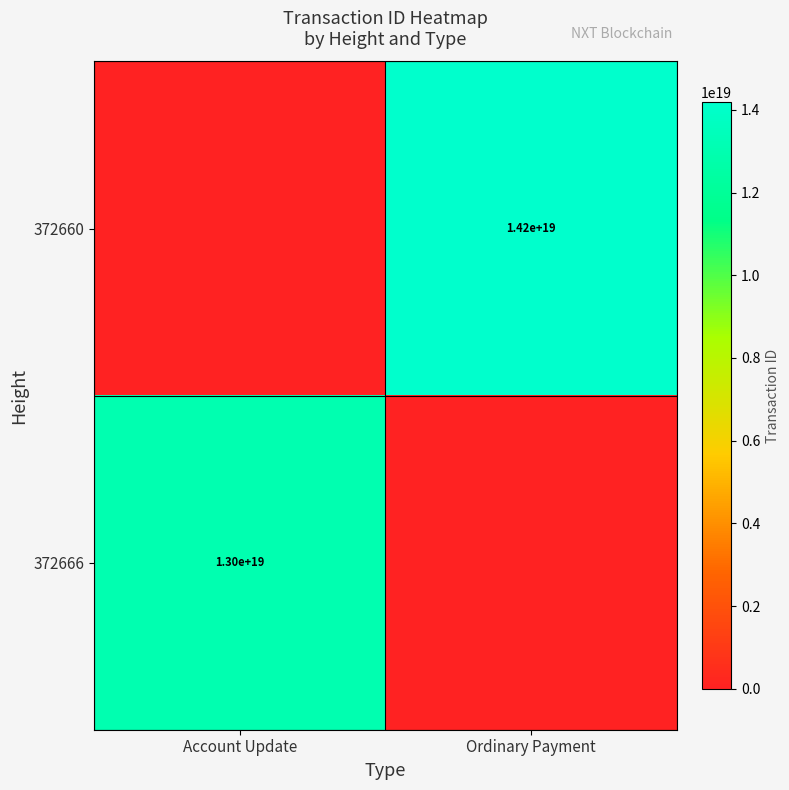

True or false: 372660 has a value of 24251684403974463488 at Ordinary Payment.

False